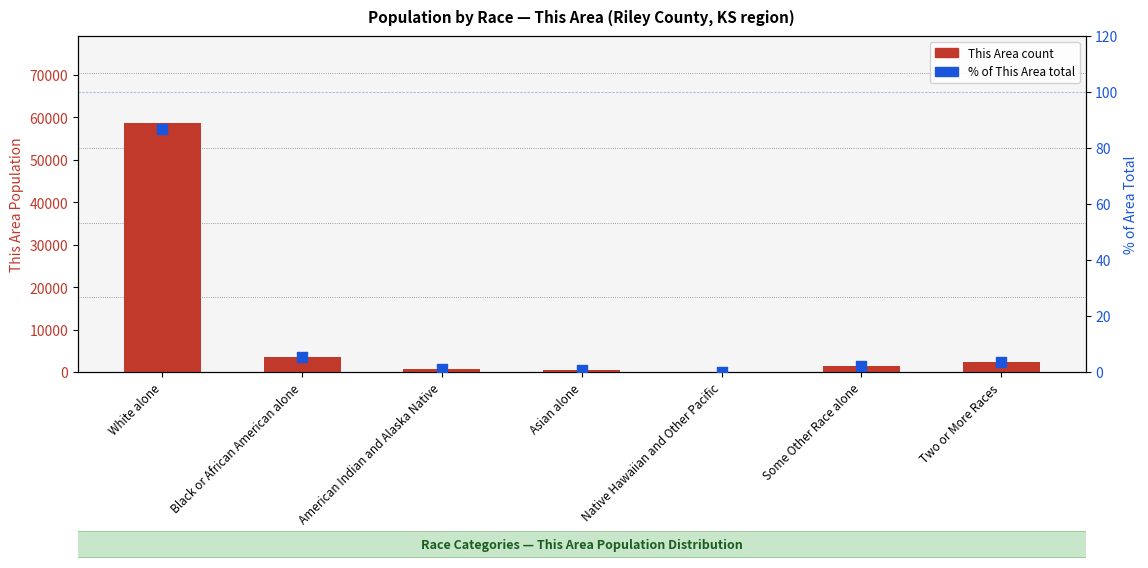

What is the total value across all series at Two or More Races?

2407.6